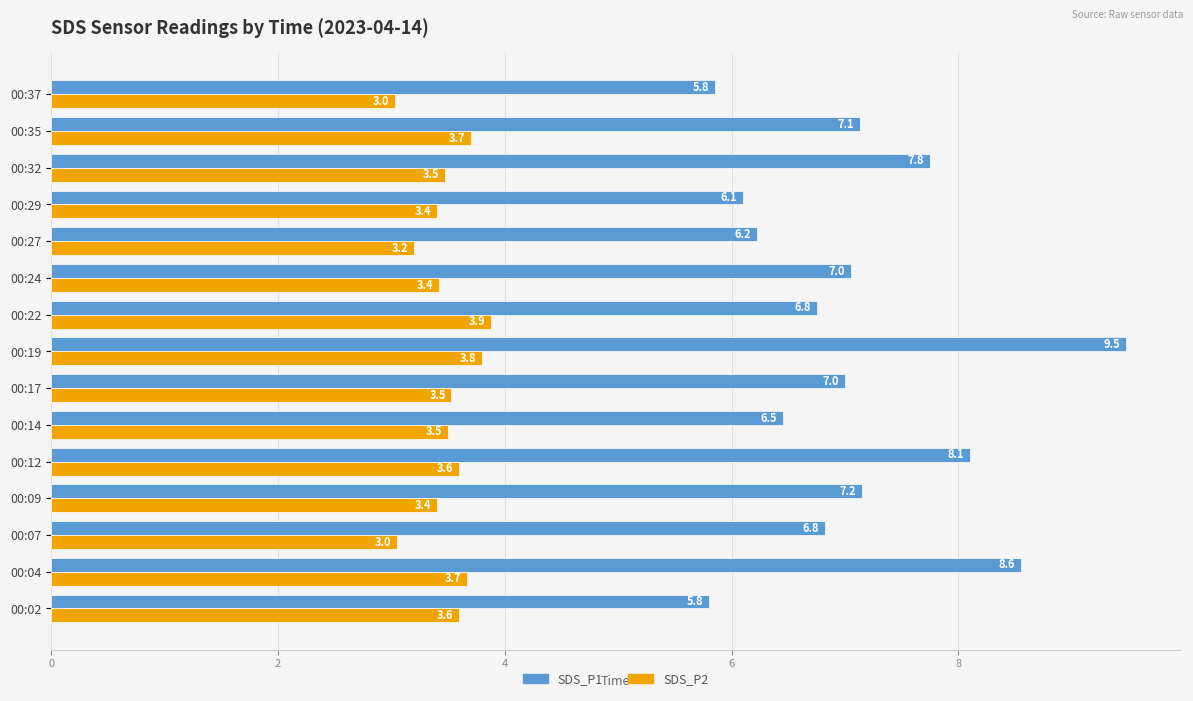

Which series has the largest total across all categories?

SDS_P1